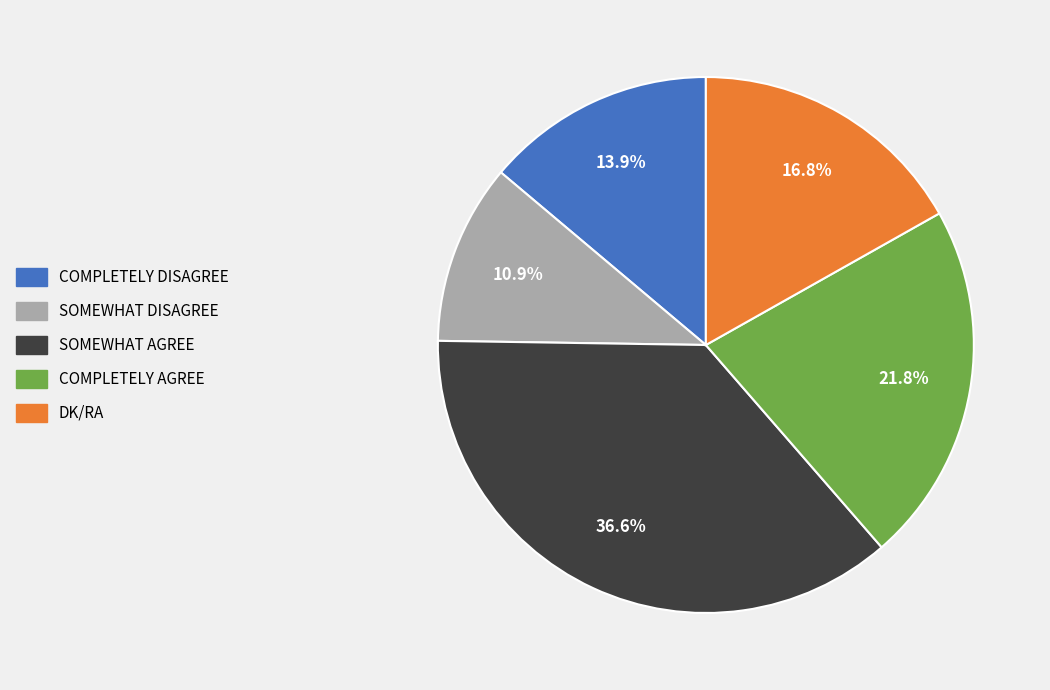

Does any single category account for the majority?

No